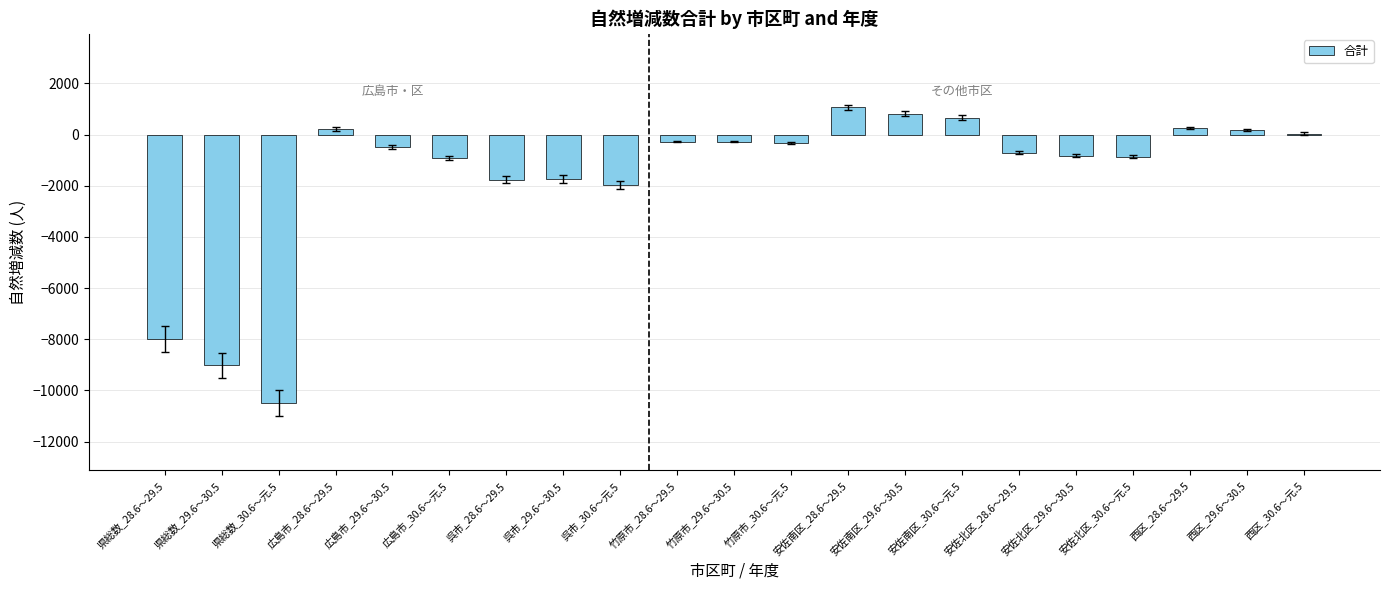

What is the sum of all values?

-34468